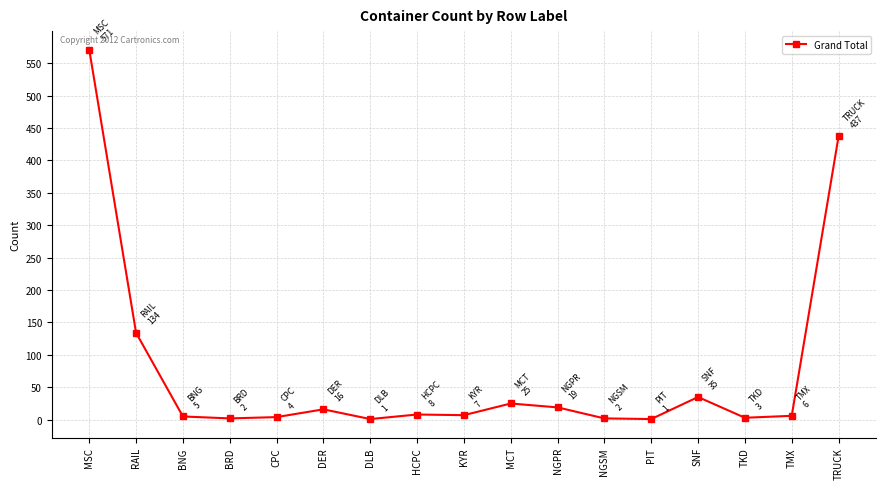

True or false: there are more than 0 points higher than both neighbors.

True